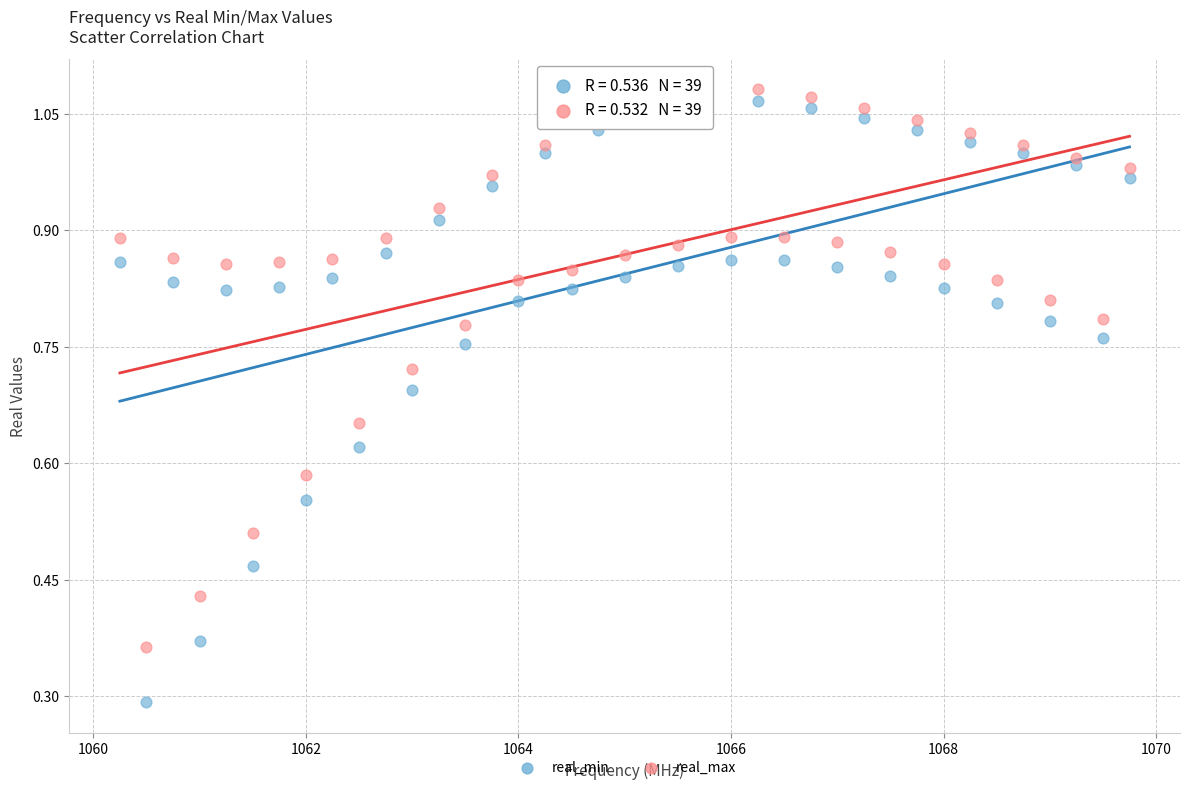

Which series has the widest spread of Y values?

real_min